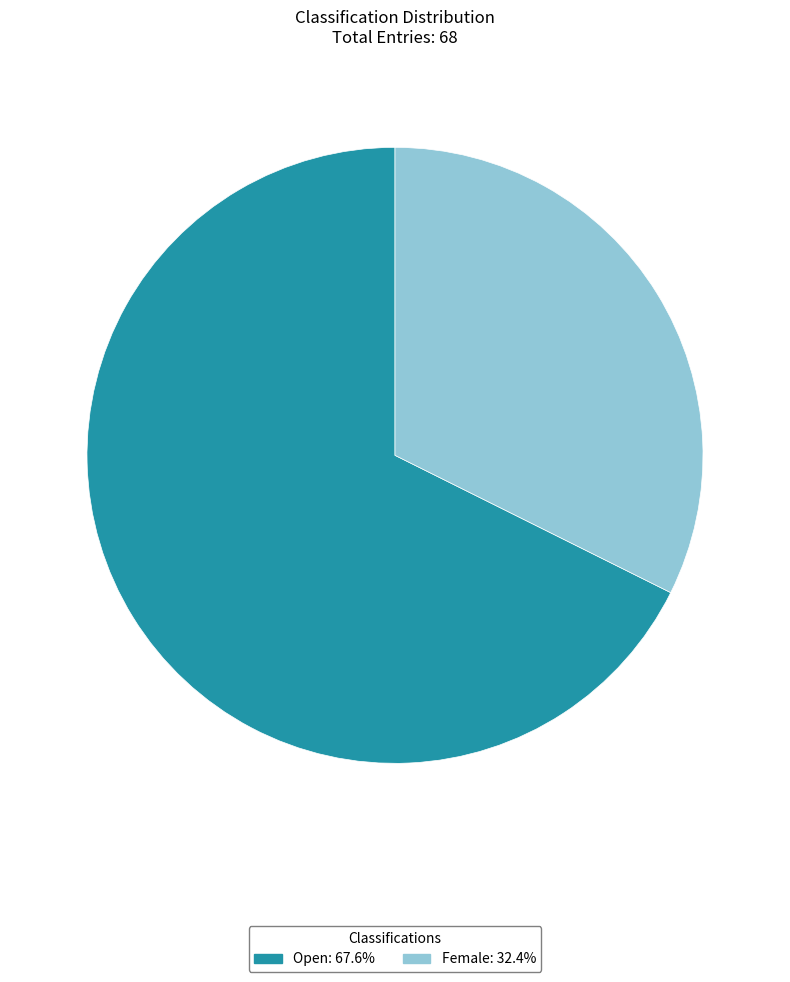

Do Female and Open together represent more than half of the pie?

Yes